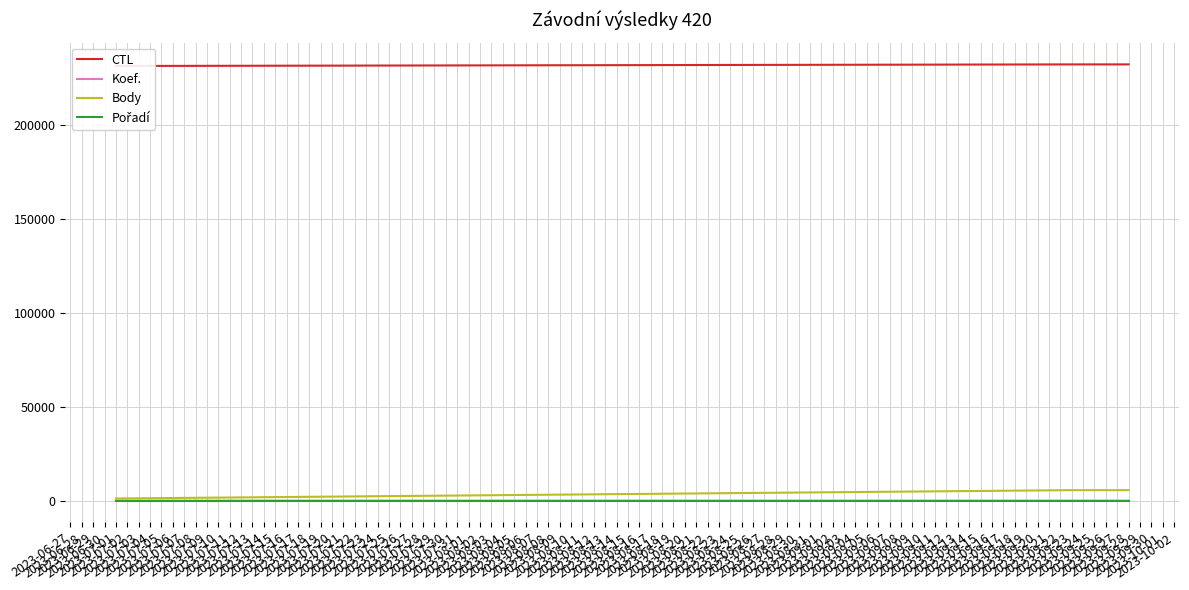

What is the maximum value for Body?

5600